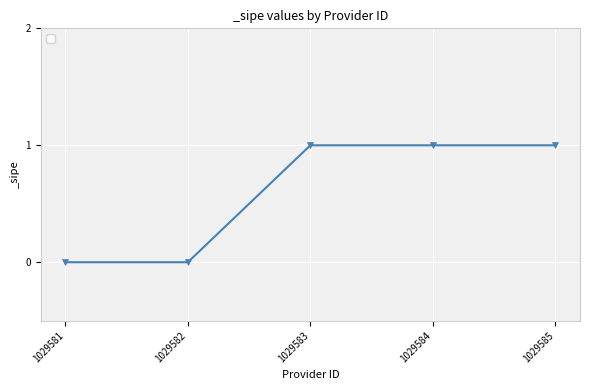

Does the chart display data point markers on the line(s)?

Yes